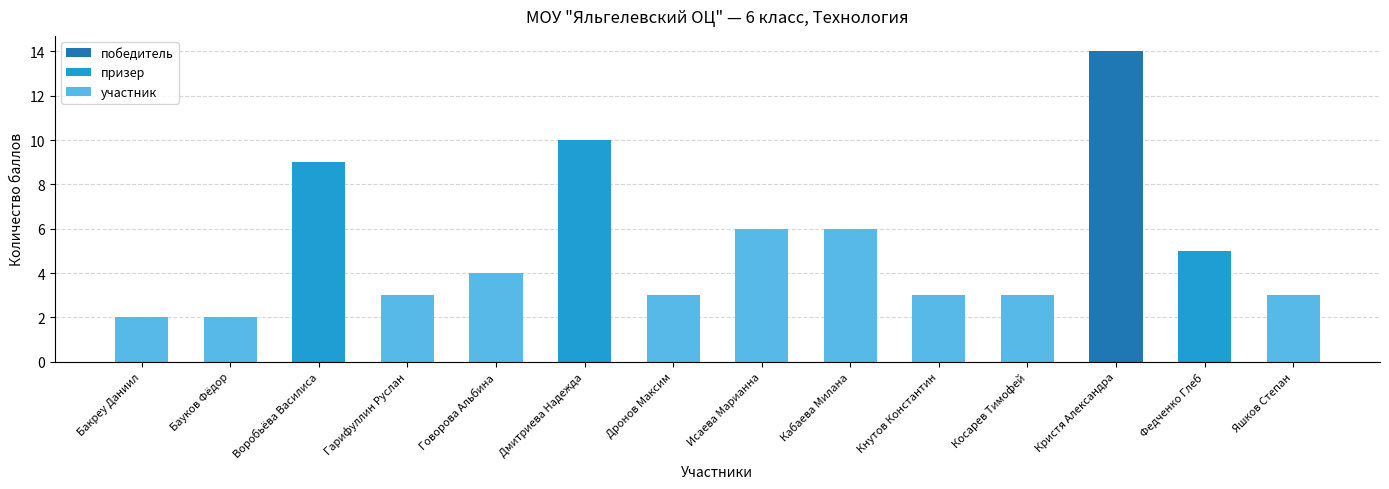

What is the label of the 6th bar from the right?

Кабаева Милана